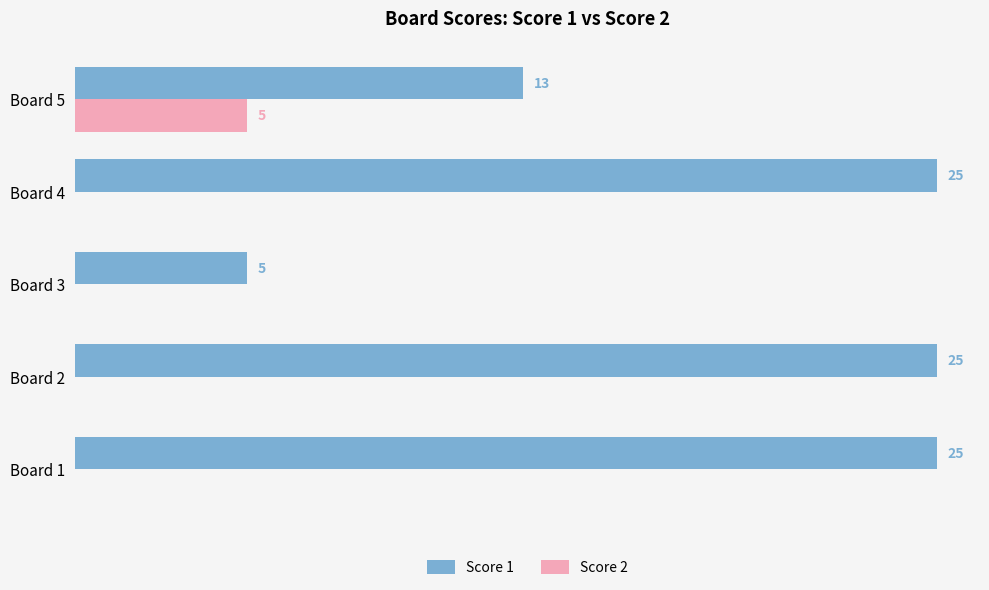

Which series has the widest spread of values?

Score 1